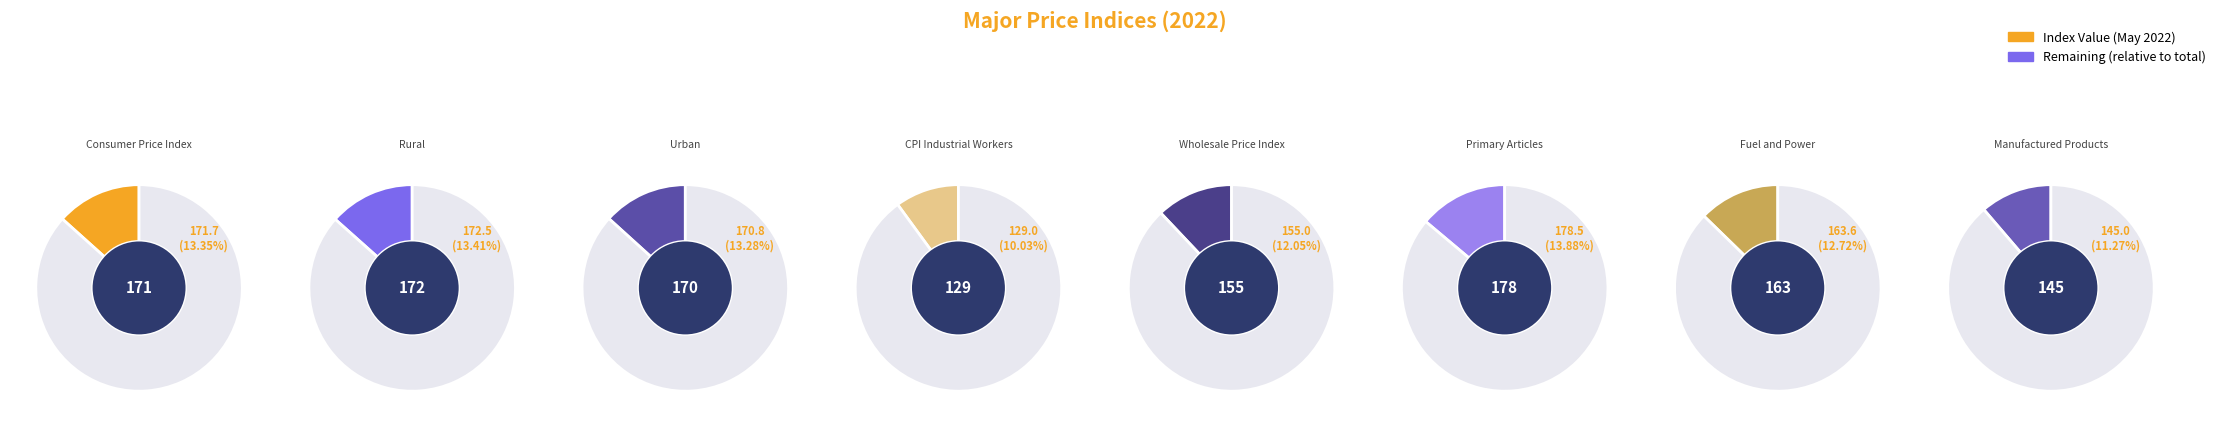

Is there a majority slice in this chart?

No